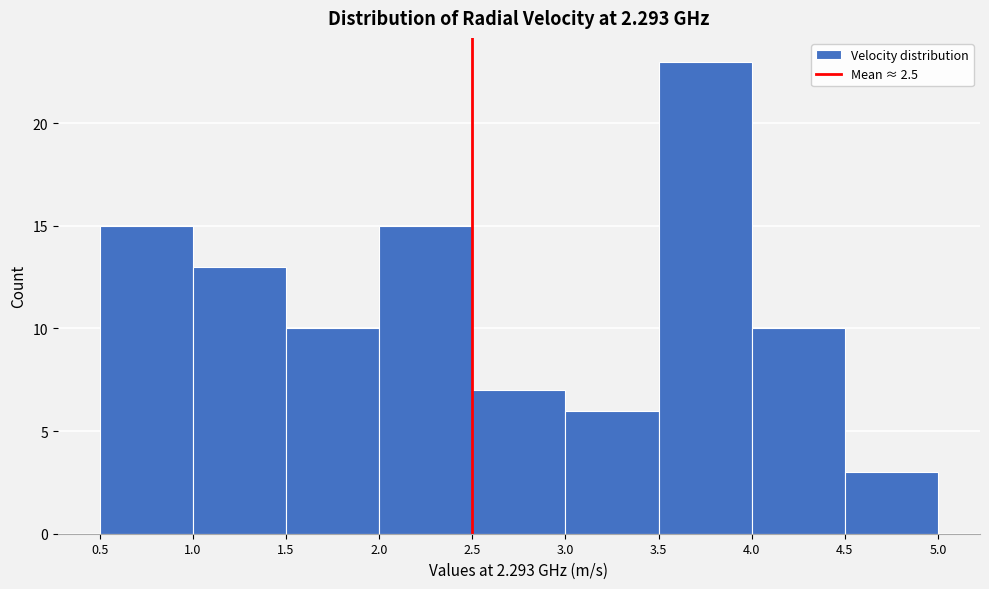

Reading left to right, list every bar in this chart as the range it spans on the x-axis followed by its height. The values are not printed on the chart, so give them approximately, as read against the axis.

0.5 to 1.0: 15
1.0 to 1.5: 13
1.5 to 2.0: 10
2.0 to 2.5: 15
2.5 to 3.0: 7
3.0 to 3.5: 6
3.5 to 4.0: 23
4.0 to 4.5: 10
4.5 to 5.0: 3